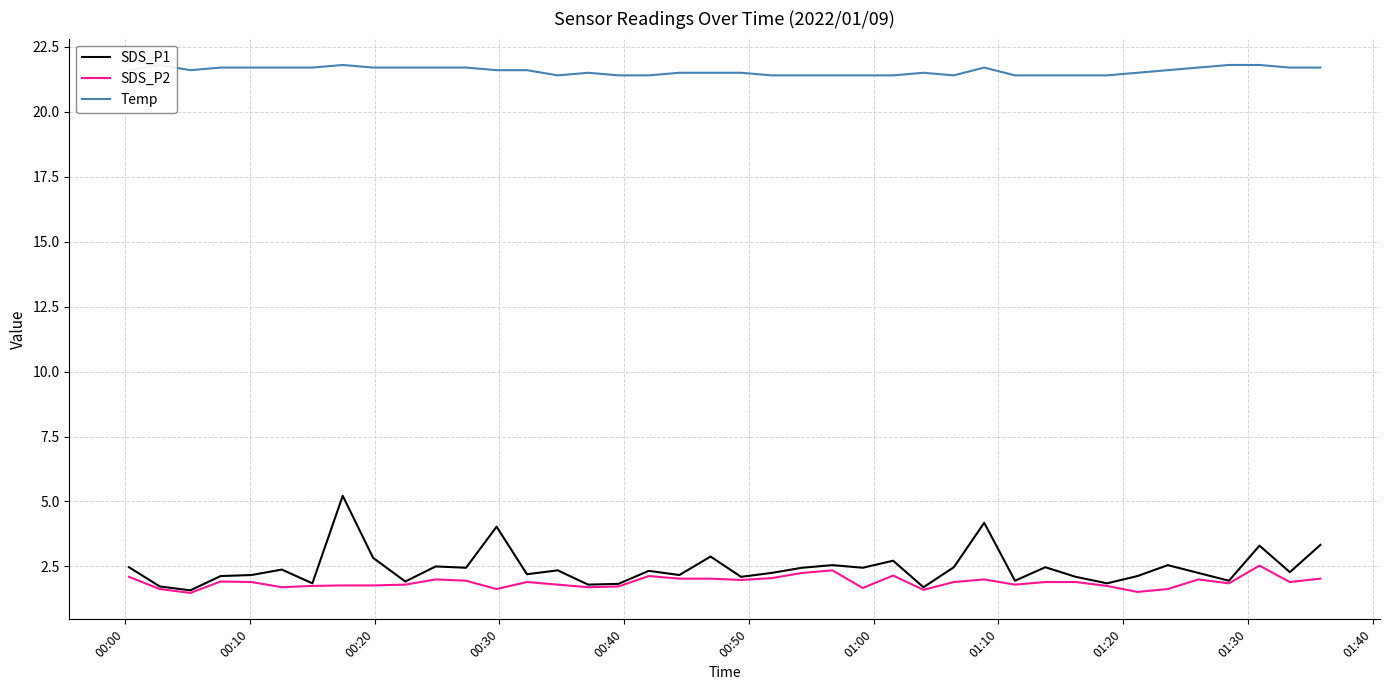

Reading left to right, list all the values displayed in this chart.

SDS_P1: 2.5	1.7	1.6	2.1	2.2	2.4	1.9	5.2	2.8	1.9	2.5	2.5	4.0	2.2	2.4	1.8	1.8	2.3	2.2	2.9	2.1	2.2	2.5	2.5	2.5	2.7	1.7	2.5	4.2	1.9	2.5	2.1	1.9	2.1	2.5	2.2	1.9	3.3	2.3	3.3
SDS_P2: 2.1	1.6	1.5	1.9	1.9	1.7	1.8	1.8	1.8	1.8	2.0	1.9	1.6	1.9	1.8	1.7	1.7	2.1	2.0	2.0	2.0	2.0	2.2	2.4	1.7	2.1	1.6	1.9	2.0	1.8	1.9	1.9	1.8	1.5	1.6	2.0	1.9	2.5	1.9	2.0
Temp: 21.6	21.8	21.6	21.7	21.7	21.7	21.7	21.8	21.7	21.7	21.7	21.7	21.6	21.6	21.4	21.5	21.4	21.4	21.5	21.5	21.5	21.4	21.4	21.4	21.4	21.4	21.5	21.4	21.7	21.4	21.4	21.4	21.4	21.5	21.6	21.7	21.8	21.8	21.7	21.7